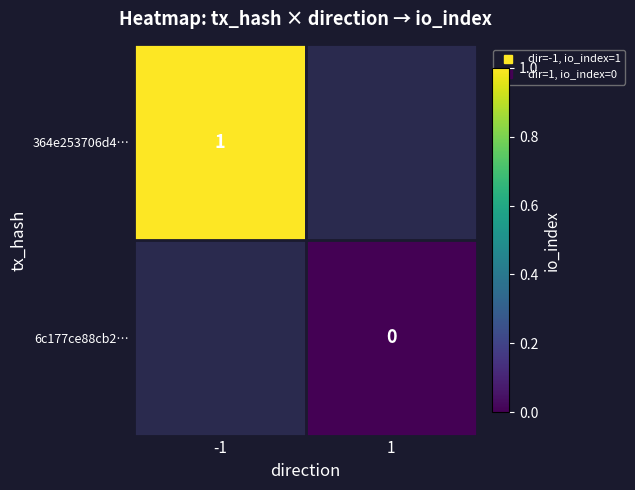

Which series has the widest spread of values?

364e253706d4…